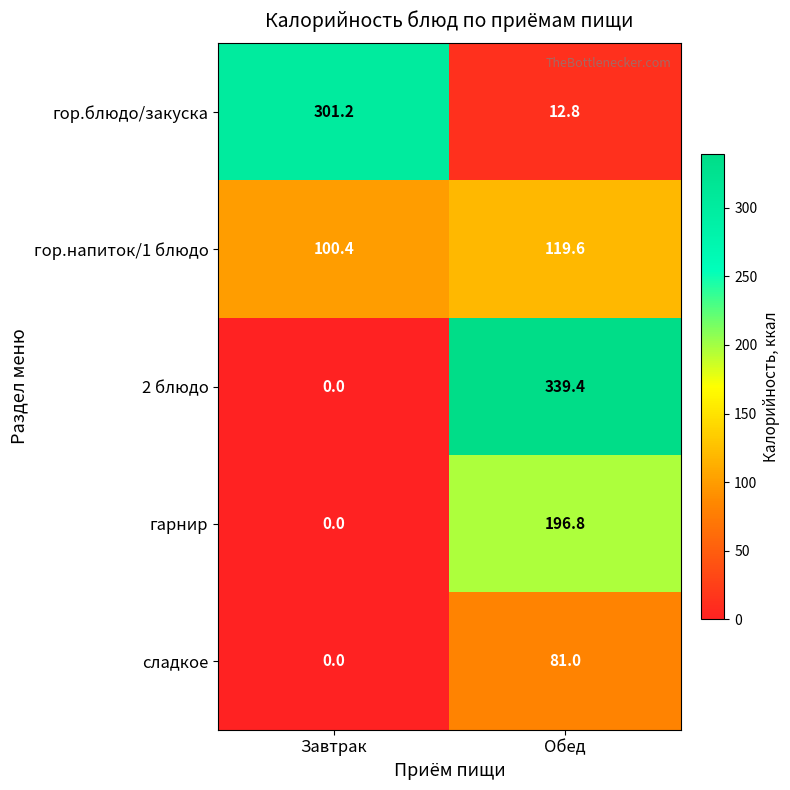

At which category is the sum across all series the highest?

Обед